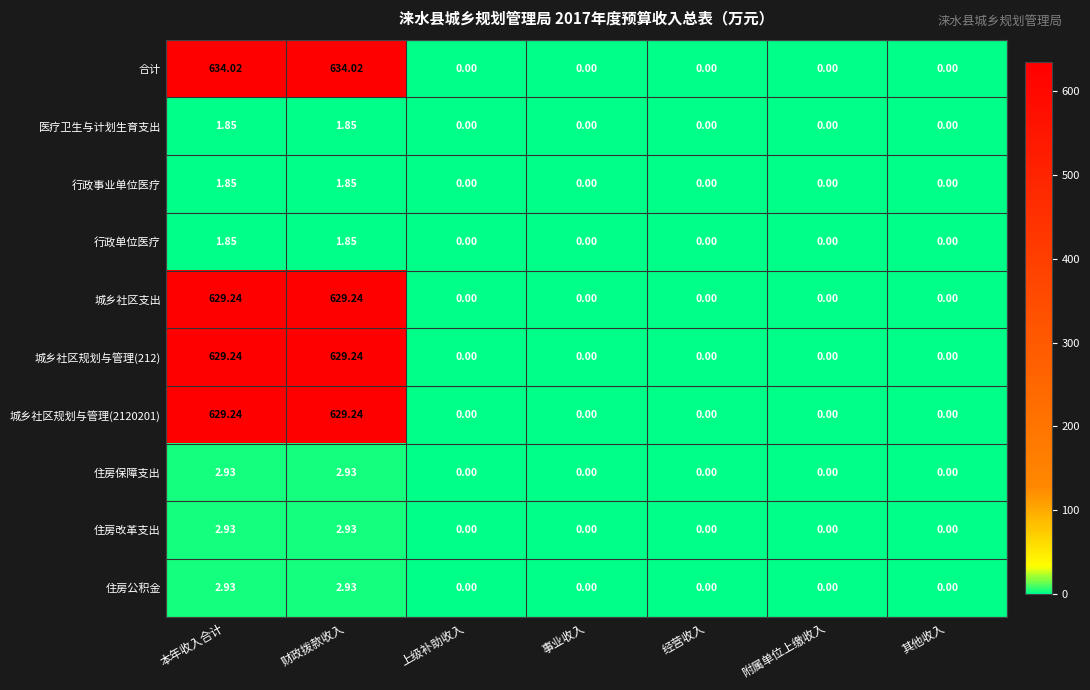

Is the value of 合计 at 附属单位上缴收入 greater than the value of 城乡社区规划与管理(212) at 财政拨款收入?

No